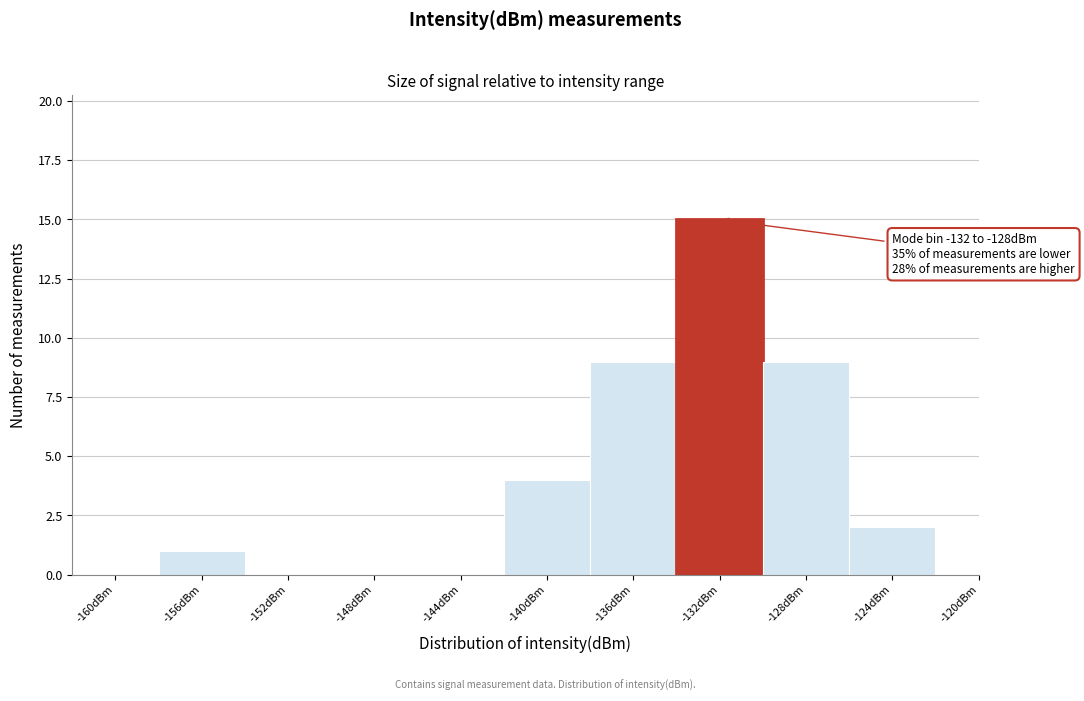

Reading right to left, transcribe all the data shown in this chart.

-120dBm=0	-124dBm=2	-128dBm=9	-132dBm=15	-136dBm=9	-140dBm=4	-144dBm=0	-148dBm=0	-152dBm=0	-156dBm=1	-160dBm=0